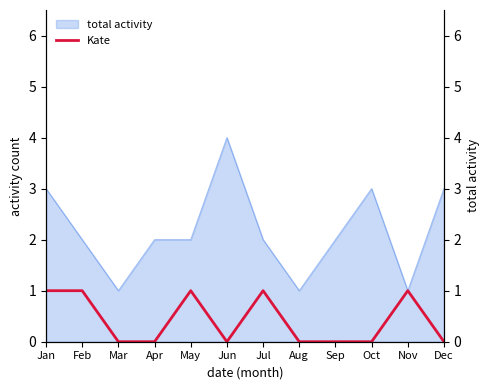

Which has a higher value, Sep or Mar?

Sep